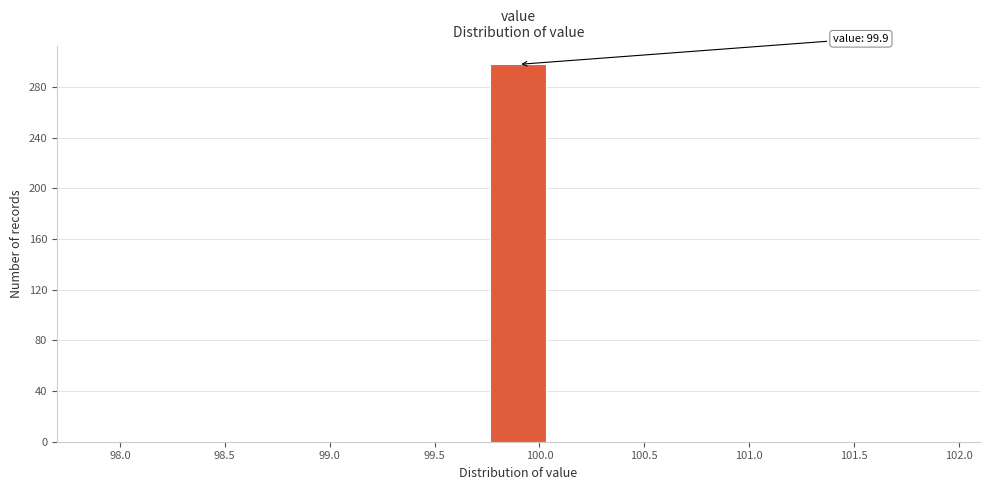

Which range on the x-axis has the tallest bar?

99.75 to 100.05